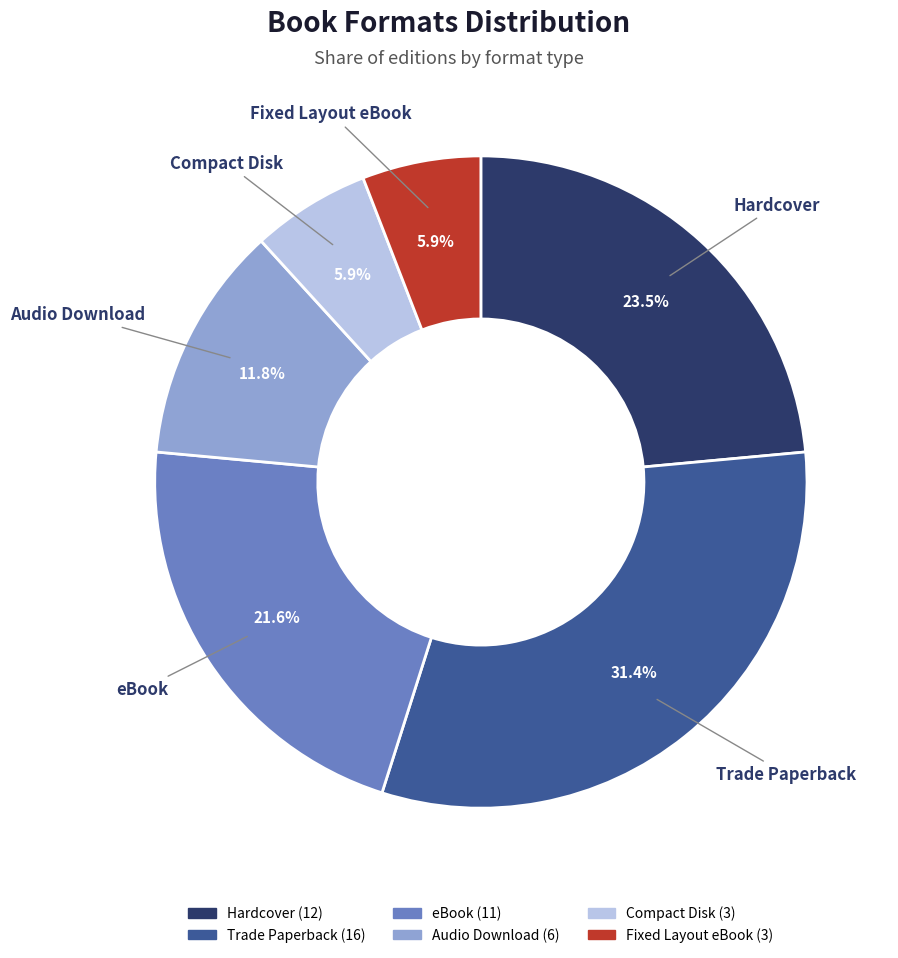

To the nearest percent, what is the combined percentage of Audio Download and Fixed Layout eBook?

18%